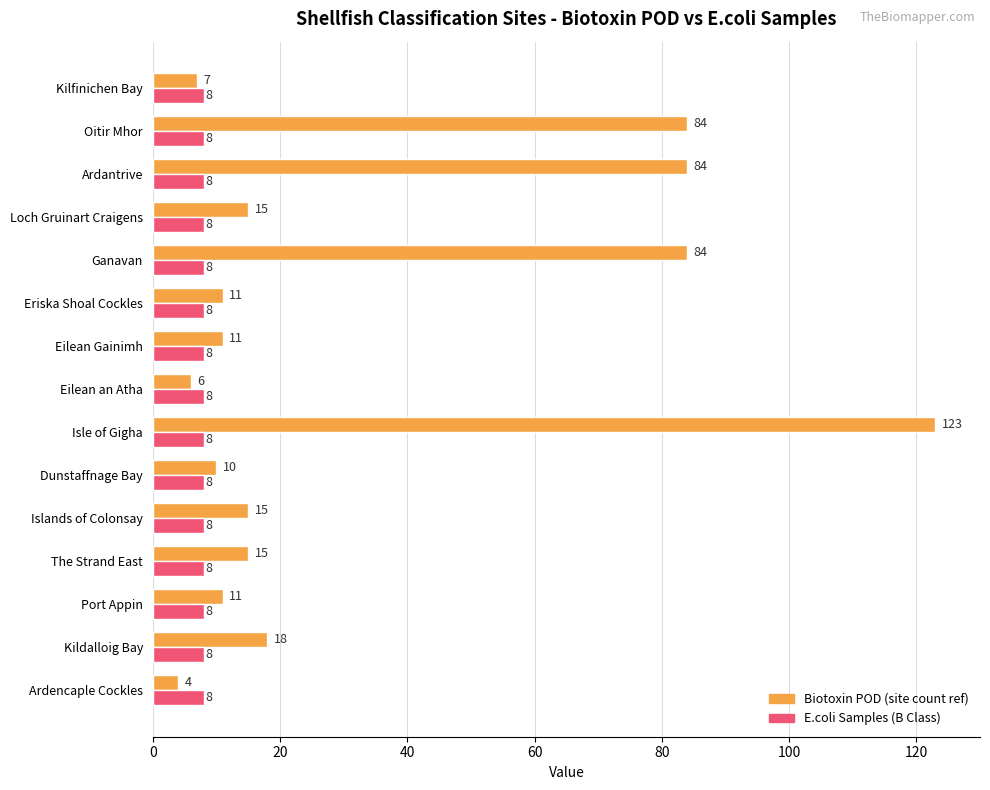

The Biotoxin POD (site count ref) series shows 142 at Oitir Mhor. True or false?

False